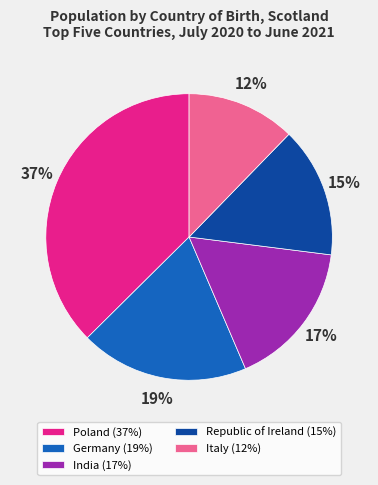

Between India (17%) and Republic of Ireland (15%), which is larger?

India (17%)